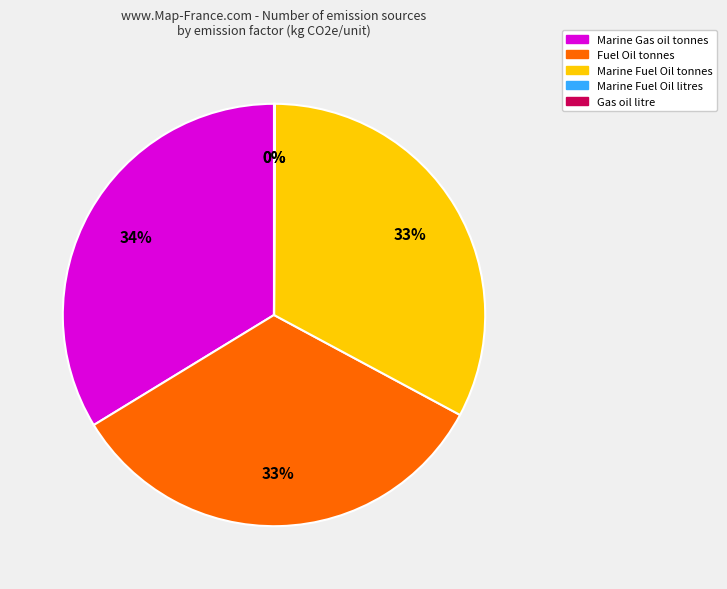

Is it true that Marine Fuel Oil tonnes is 33% of the pie?

True